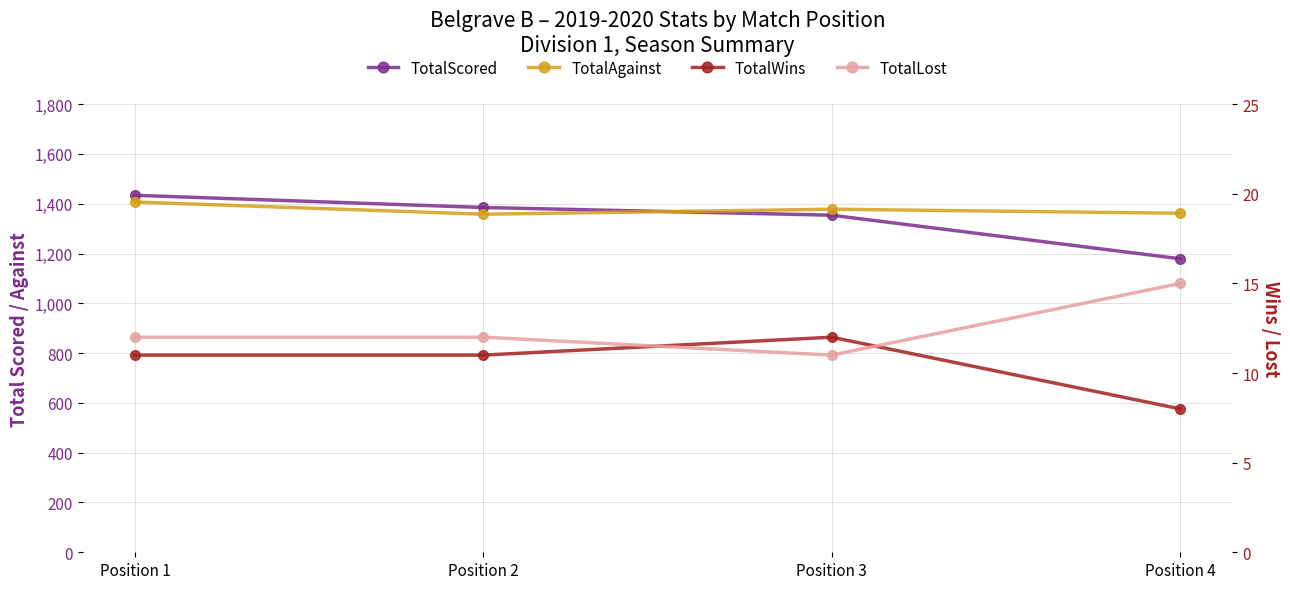

The value of TotalWins at Position 1 is 7. True or false?

False